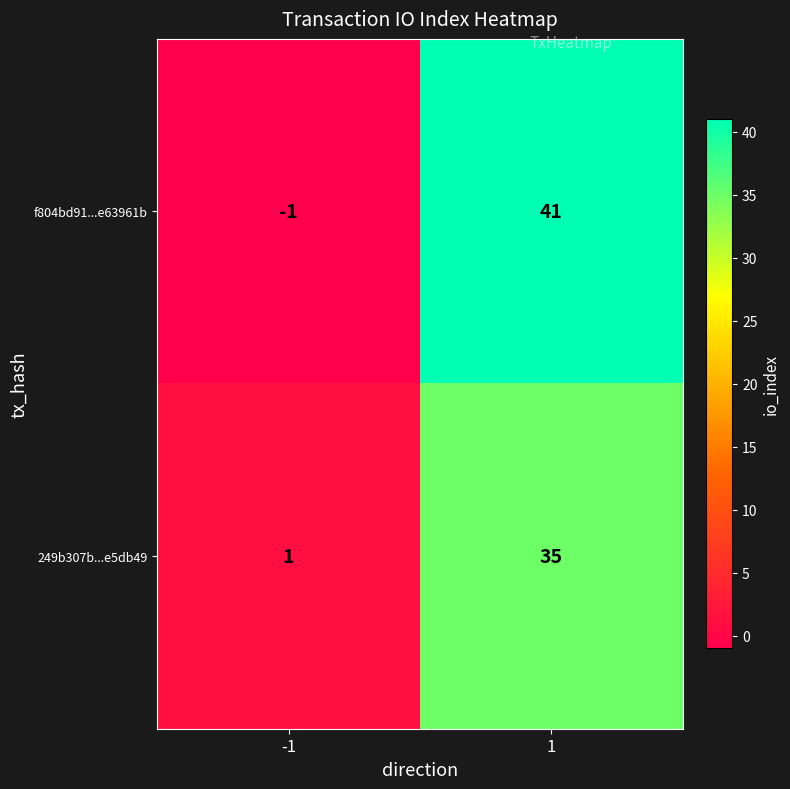

What is the maximum value shown in the chart?

41